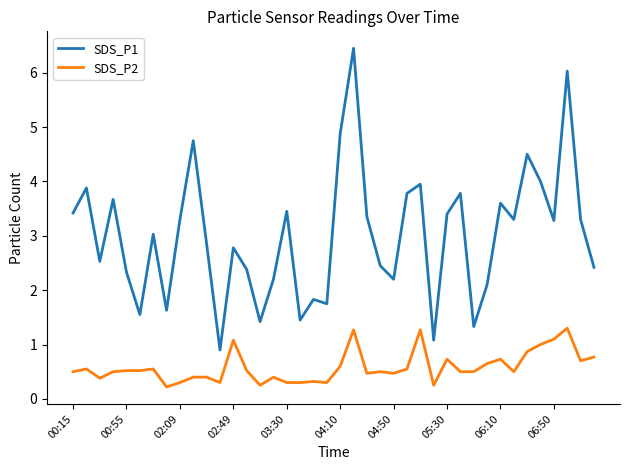

Which series has the largest total across all categories?

SDS_P1